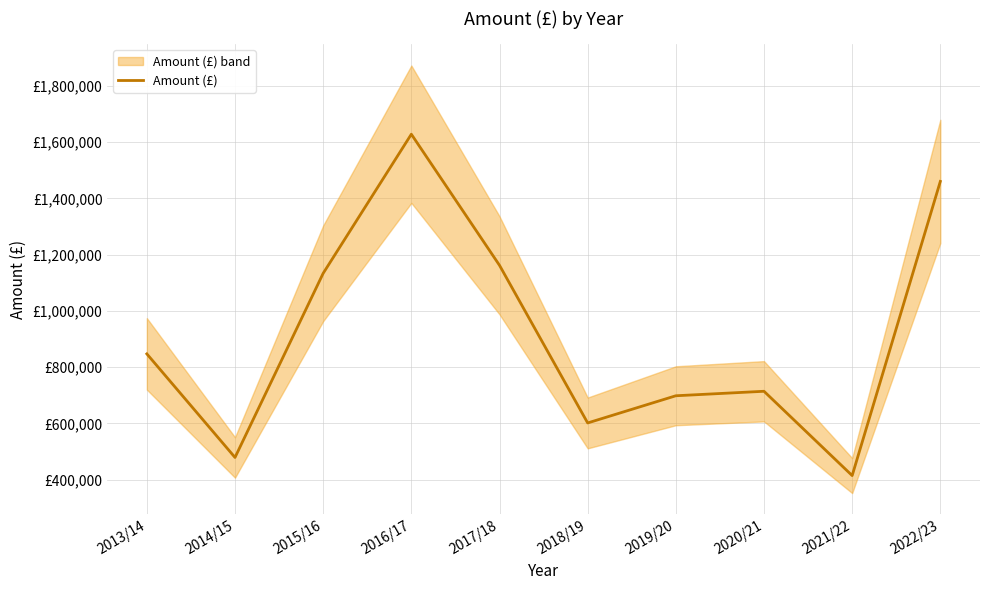

Which label corresponds to the largest value in the chart?

2016/17